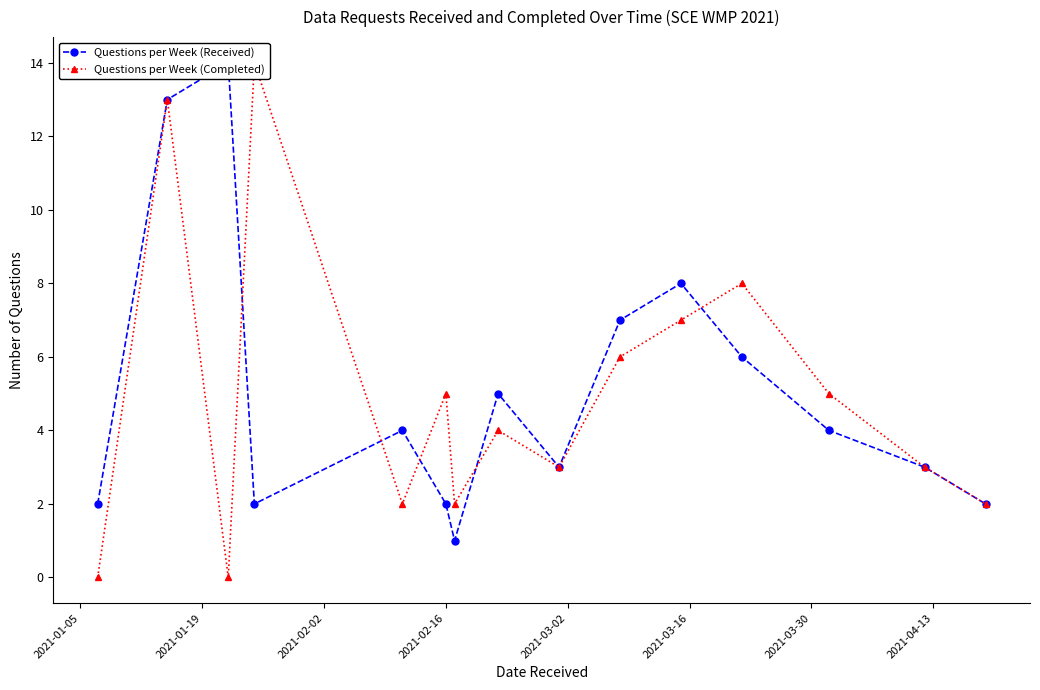

Reading left to right, list all the values displayed in this chart.

Questions per Week (Received): 2	13	14	2	4	2	1	5	3	7	8	6	4	3	2
Questions per Week (Completed): 0	13	0	14	2	5	2	4	3	6	7	8	5	3	2